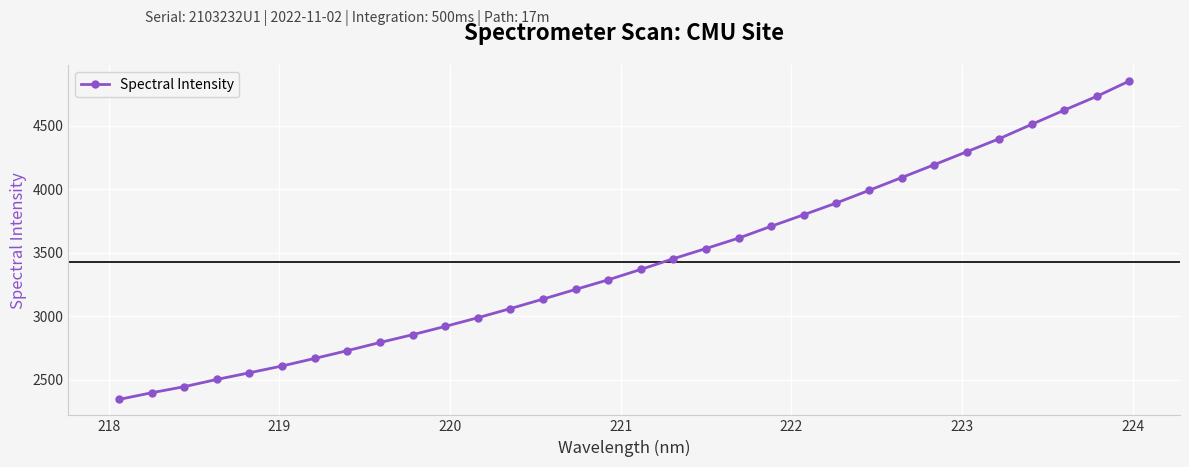

What is the value of the 29th point from the left?

4510.2